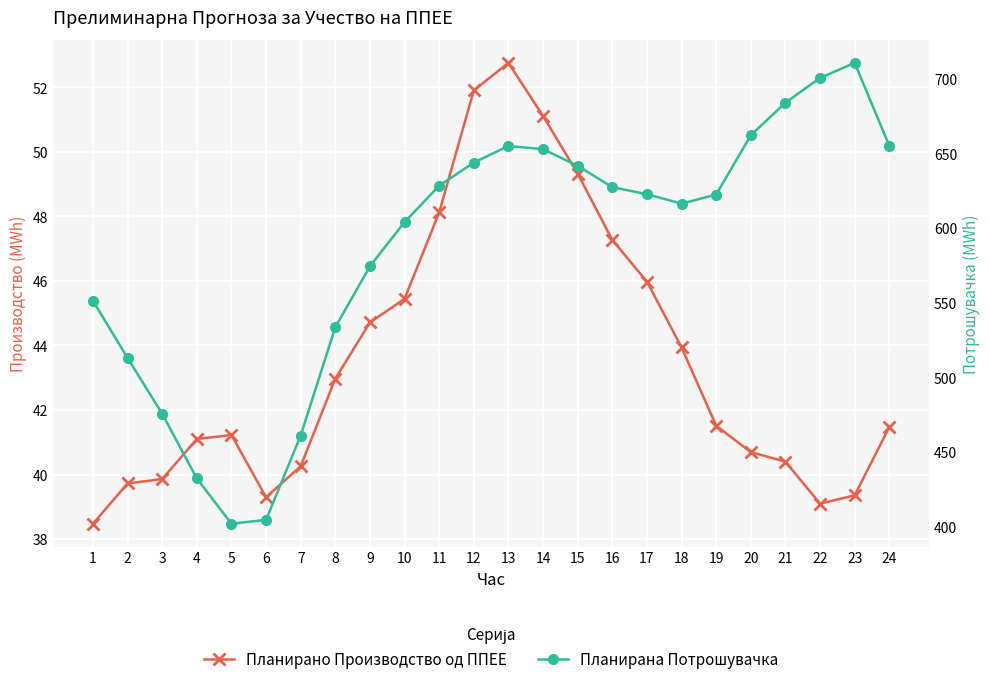

What are all the series names shown in the legend?

Планирано Производство од ППЕЕ, Планирана Потрошувачка